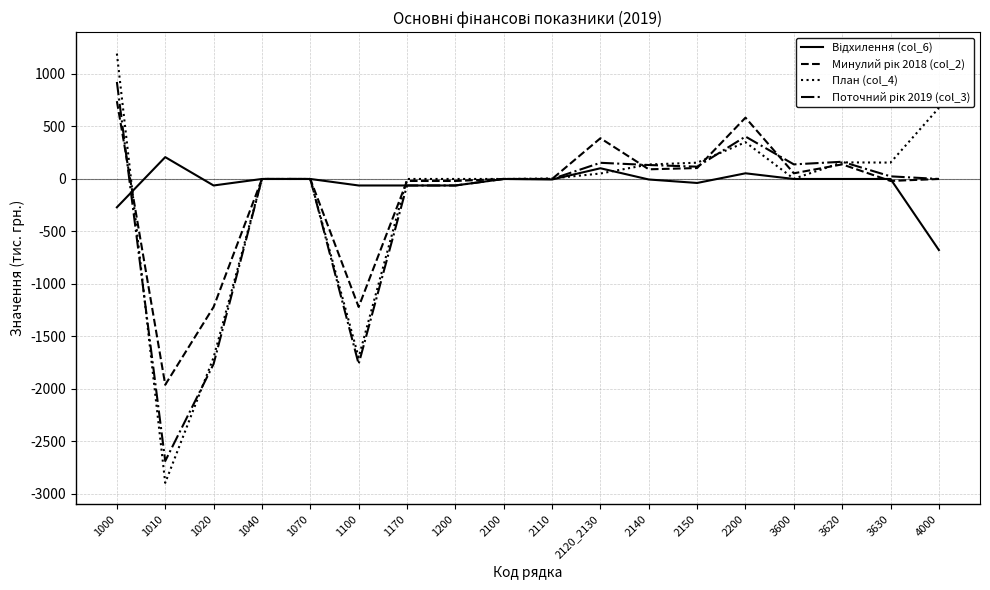

Read the План (col_4) value at 3620.

158